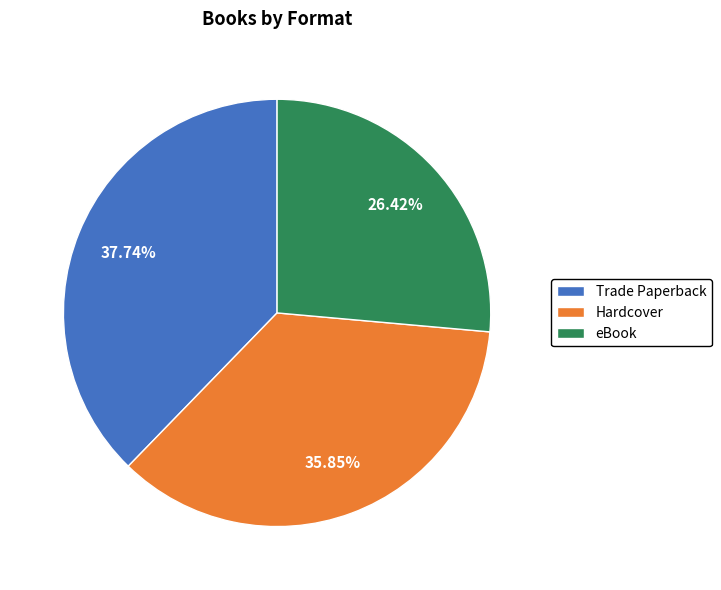

Does eBook account for over 50% of the chart?

No